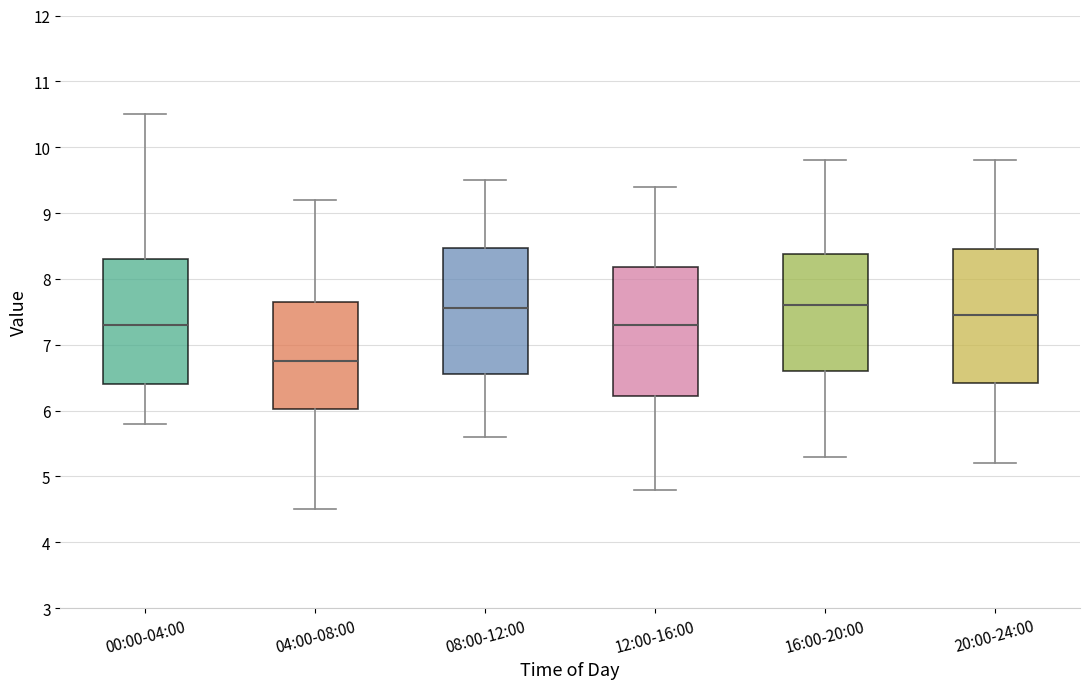

Where does the median line of the box for 20:00-24:00 sit on the y-axis? The values are not printed on the chart, so give them approximately, as read against the axis.

7.5